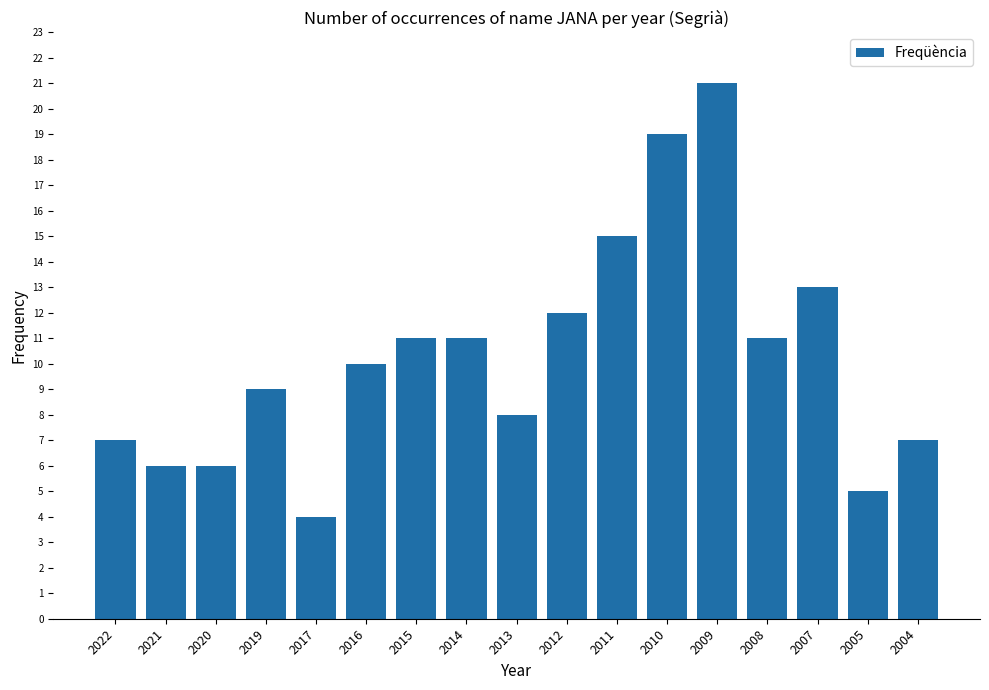

What is the sum of the values at 2008 and 2020?

17